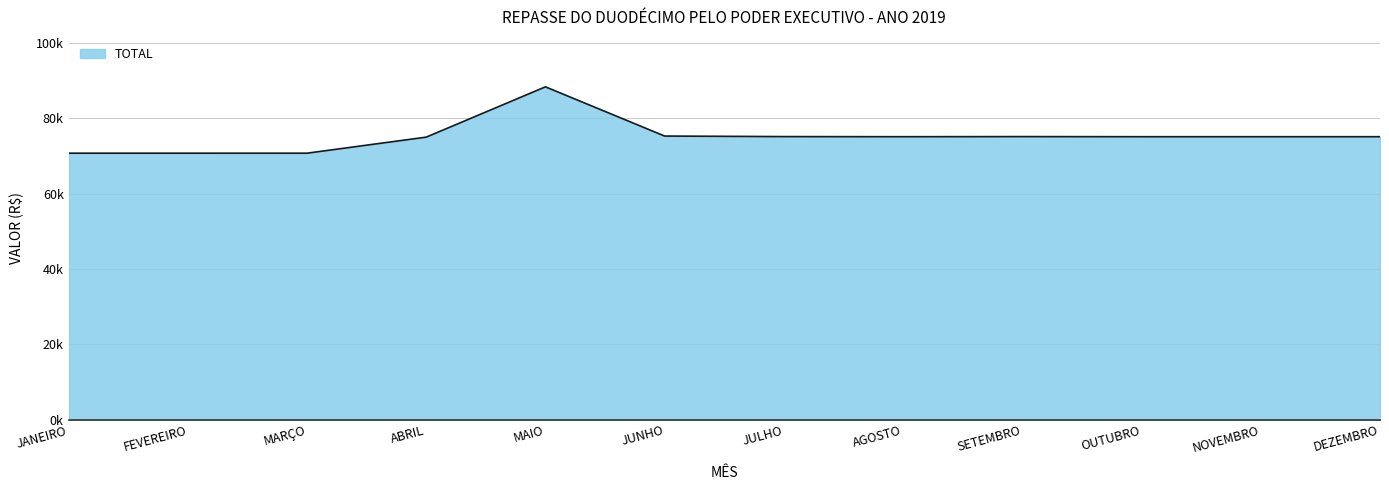

At which category does the data reach its first local valley?

MARÇO